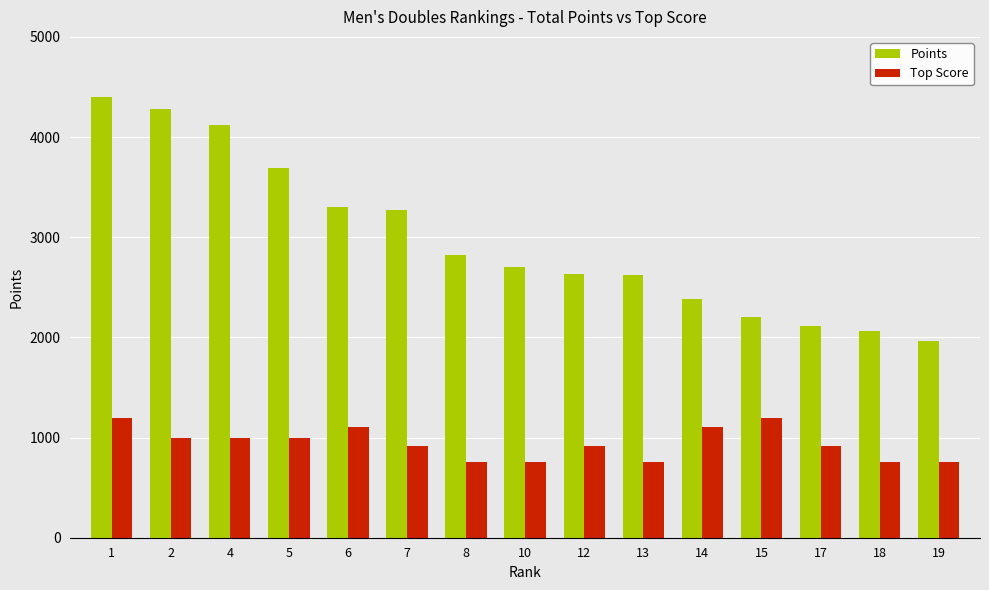

The Top Score series shows 405 at 4. True or false?

False